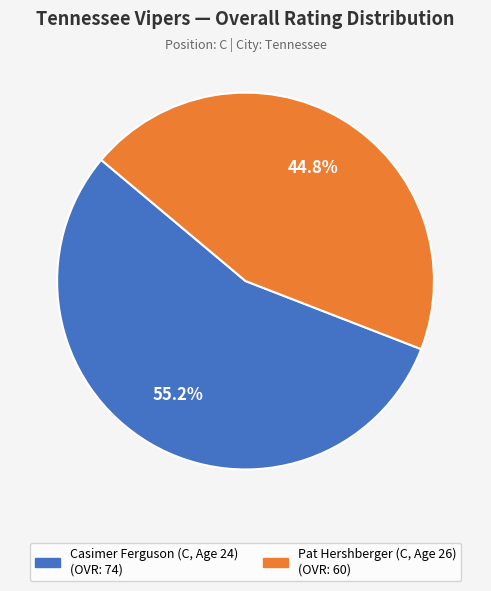

Is Pat Hershberger (C, Age 26) the majority of the pie?

No